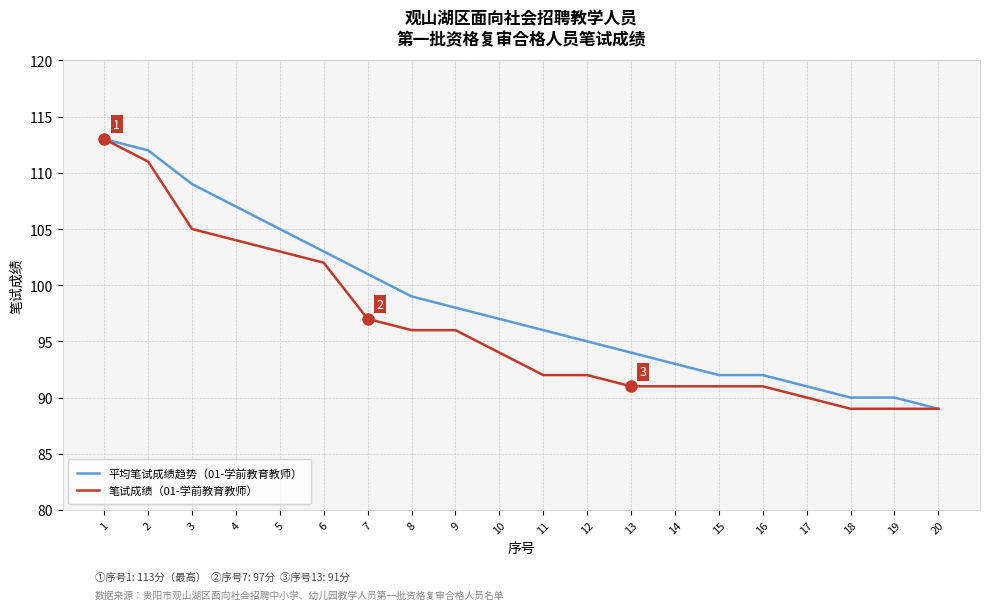

Which series has the largest total across all categories?

平均笔试成绩趋势（01-学前教育教师）